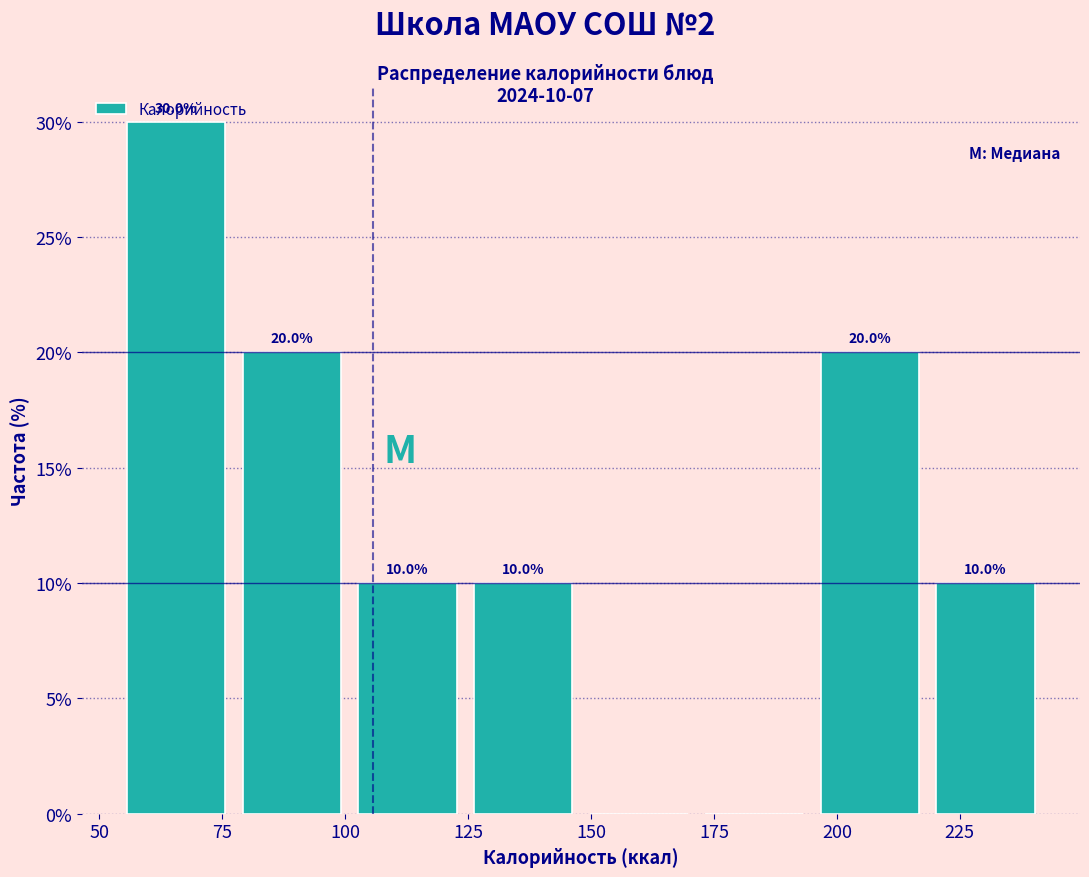

Which range on the x-axis has the tallest bar?

55 to 80